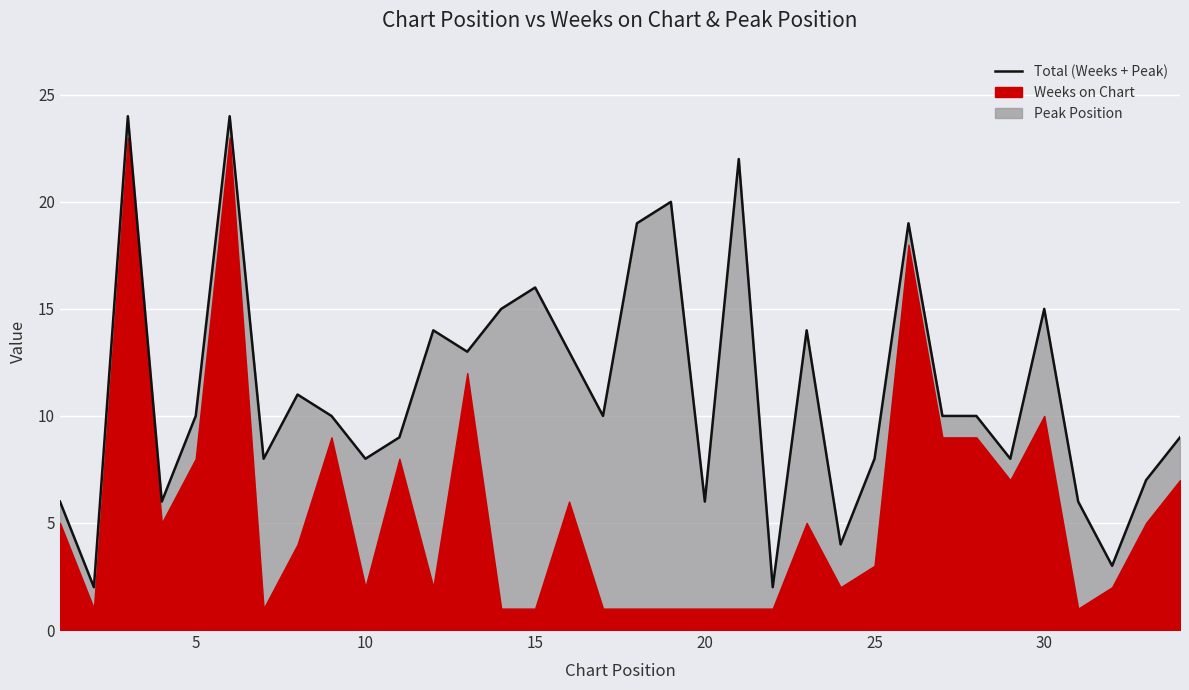

How many points are lower than both their immediate neighbors (excluding endpoints)?

11